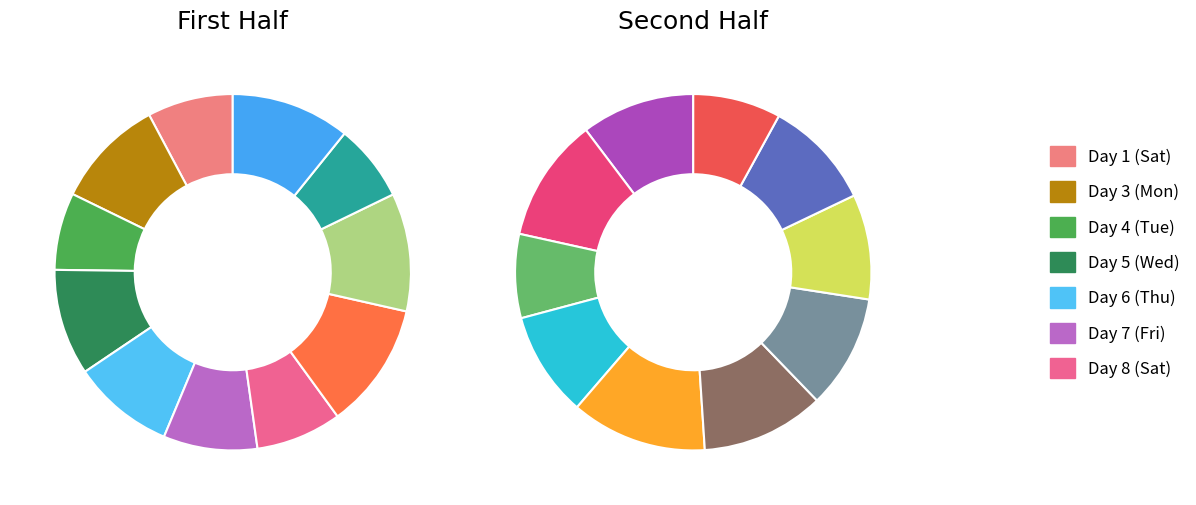

Combined, do Day 19 (Wed) and Day 16 (Sun) account for over 50%?

No